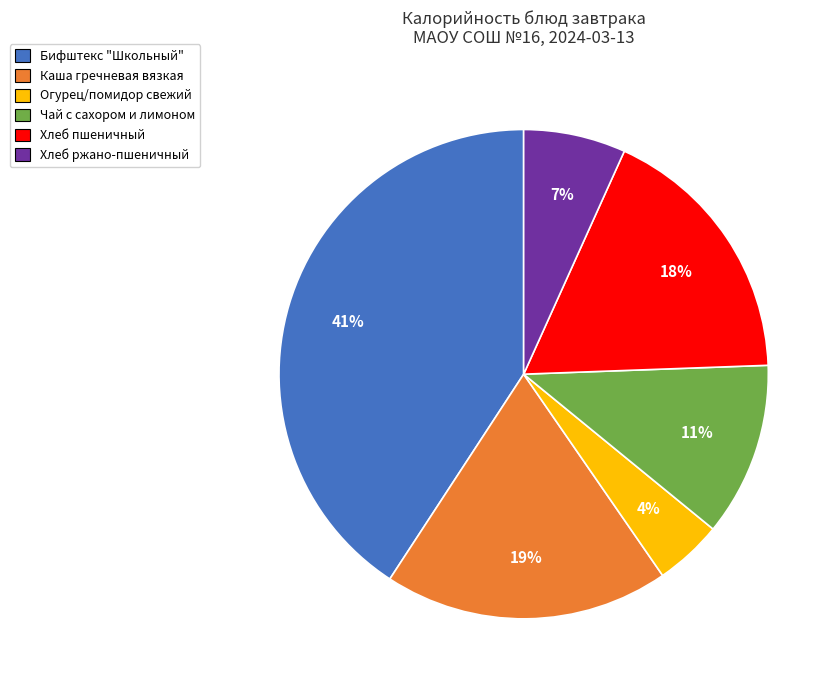

Rank the categories by value from highest to lowest.

Бифштекс "Школьный", Каша гречневая вязкая, Хлеб пшеничный, Чай с сахором и лимоном, Хлеб ржано-пшеничный, Огурец/помидор свежий